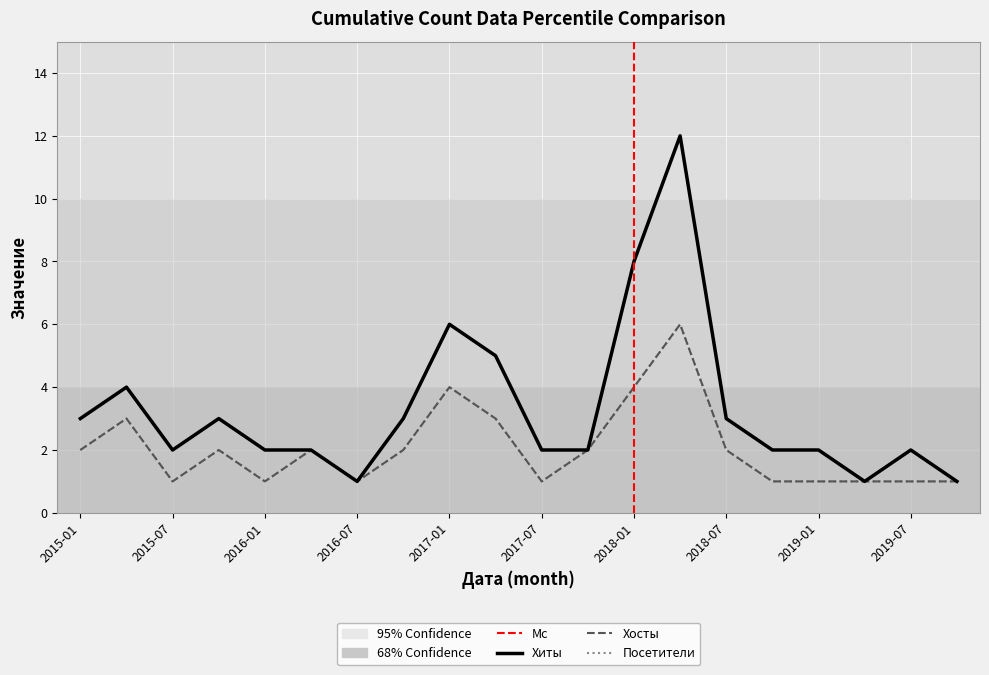

What is the label of the 11th point from the left?

2017-07